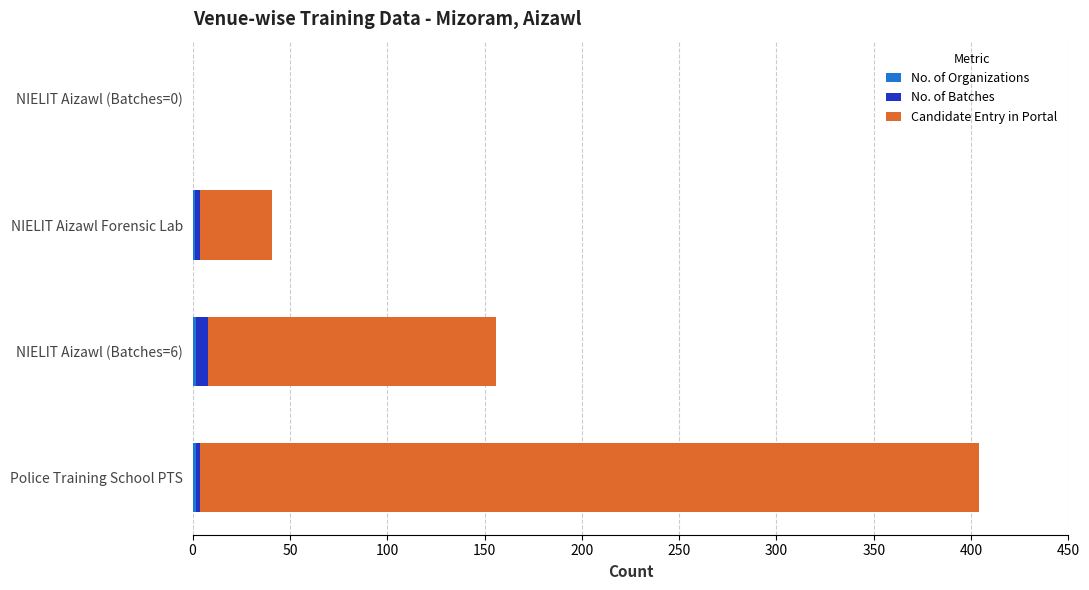

At which category is the sum across all series the highest?

Police Training School PTS